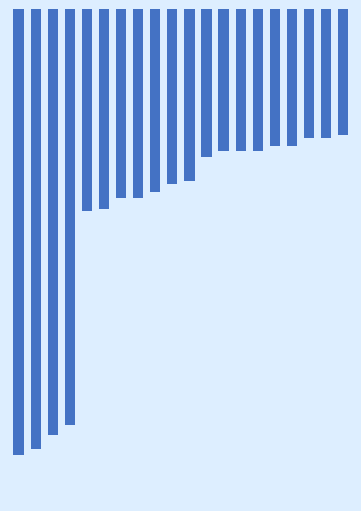

Which category has the highest value across all series?

19